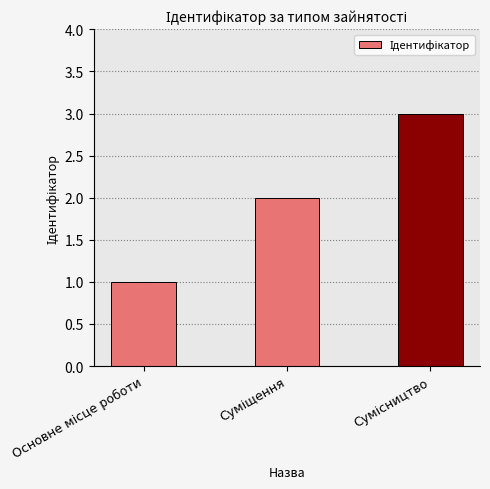

What is the greatest value displayed?

3